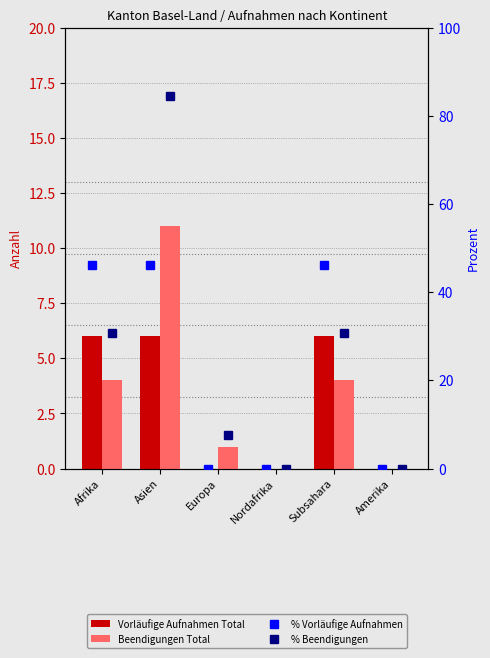

Is it true that Vorläufige Aufnahmen Total equals 9.4 at Asien?

False